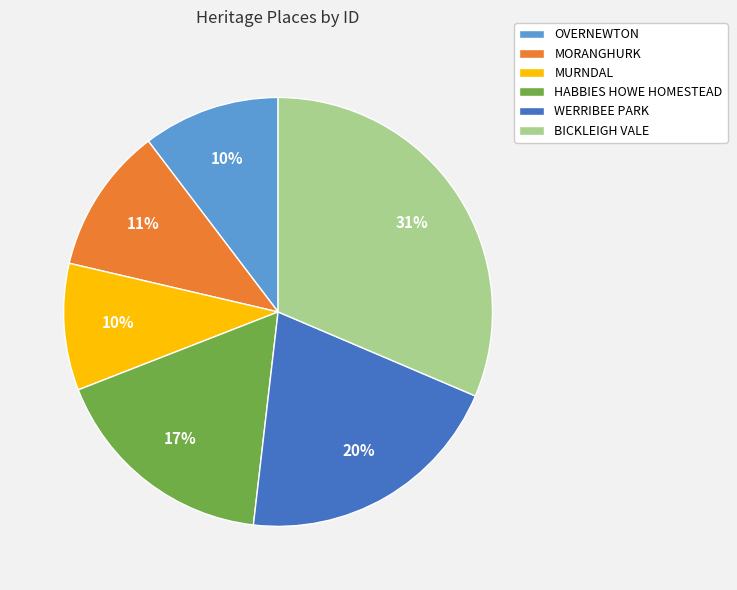

To the nearest percent, what is the combined percentage of HABBIES HOWE HOMESTEAD and MORANGHURK?

28%